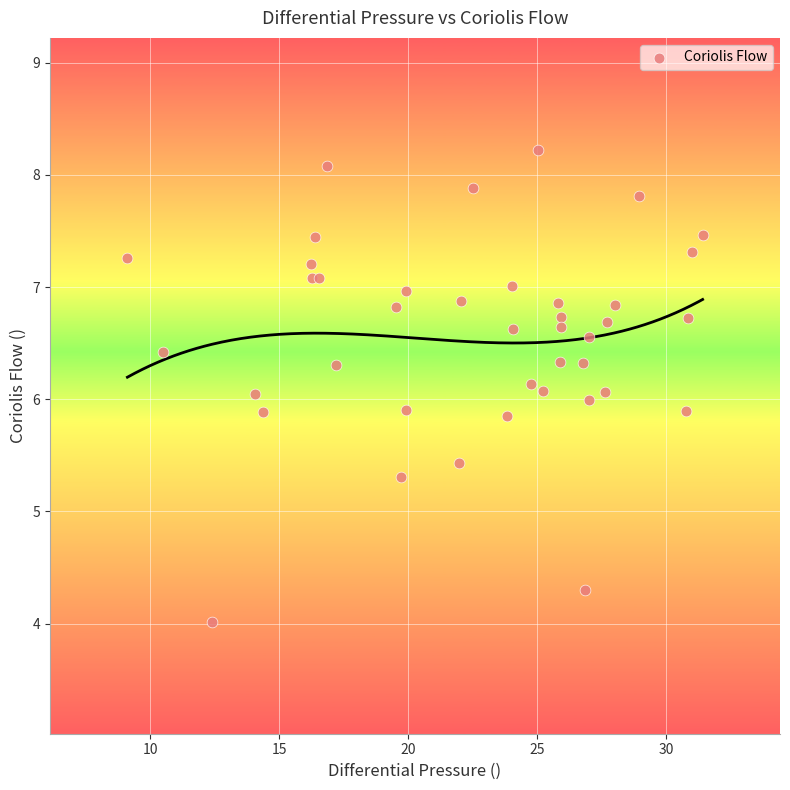

What is the range of X values (max minus min)?

22.3